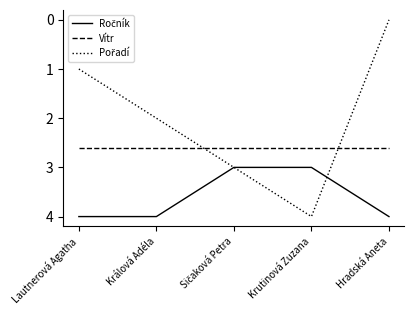

What is the spread (max minus min) of values at Hradská Aneta?

4.0